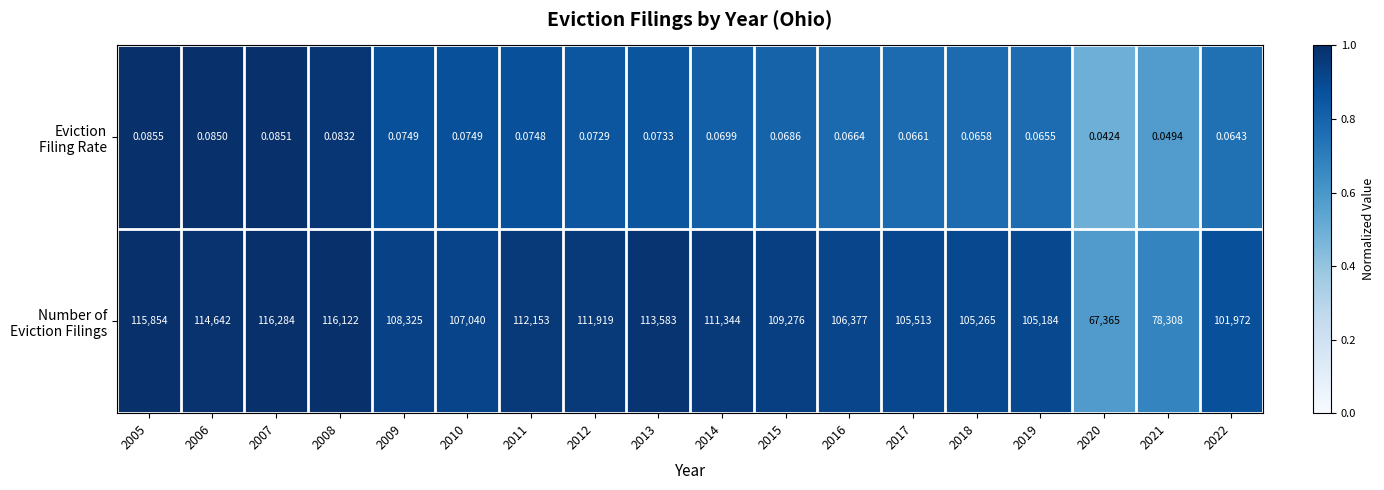

Which label corresponds to the largest value in the chart?

2007